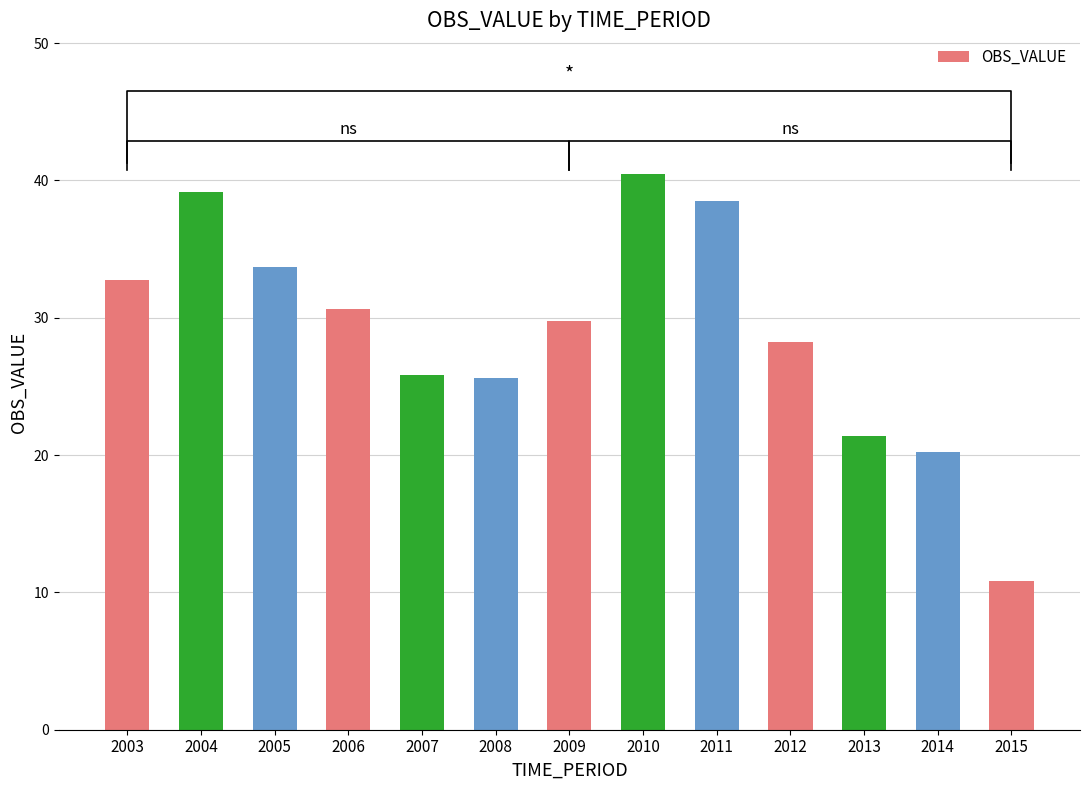

Read the value at 2003.

32.7